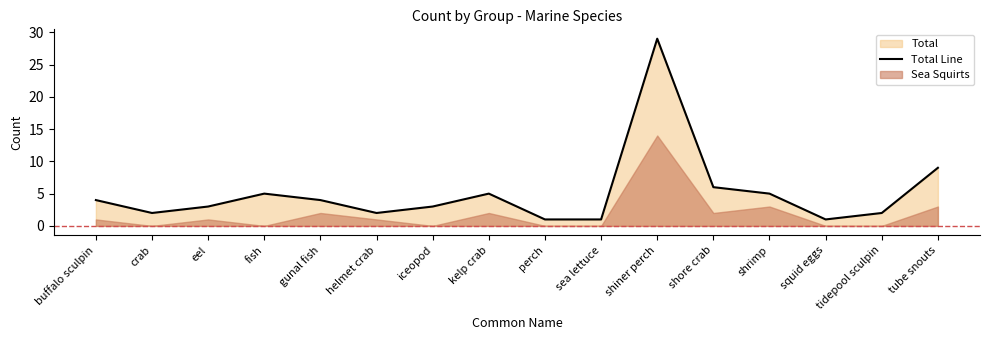

Where is the first local maximum?

fish